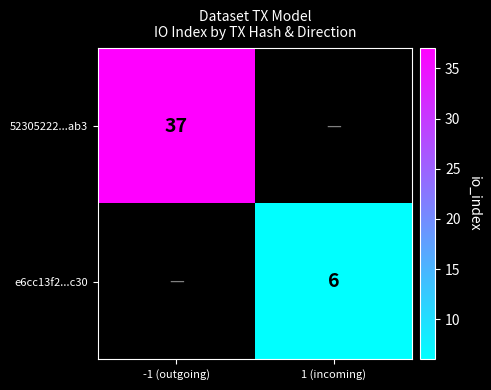

True or false: 52305222...ab3 has a value of 37 at -1 (outgoing).

True